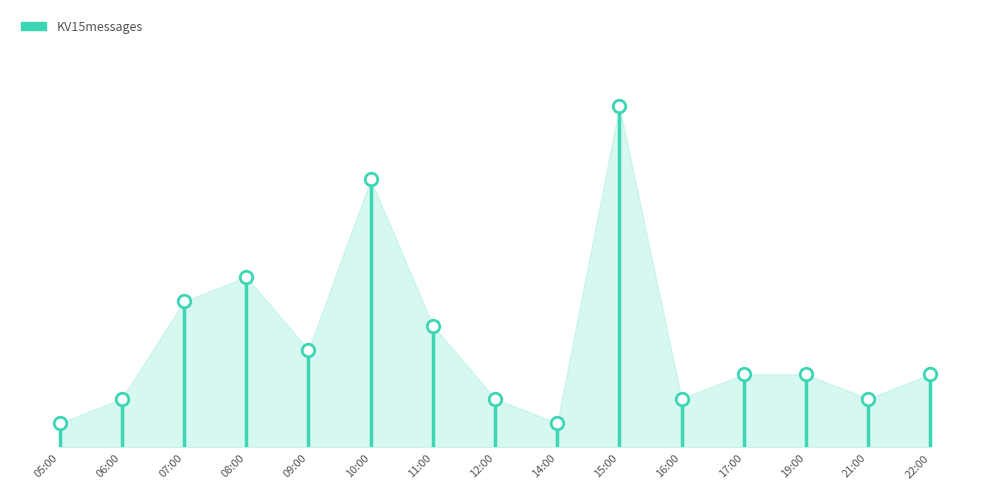

What is the greatest value displayed?

14